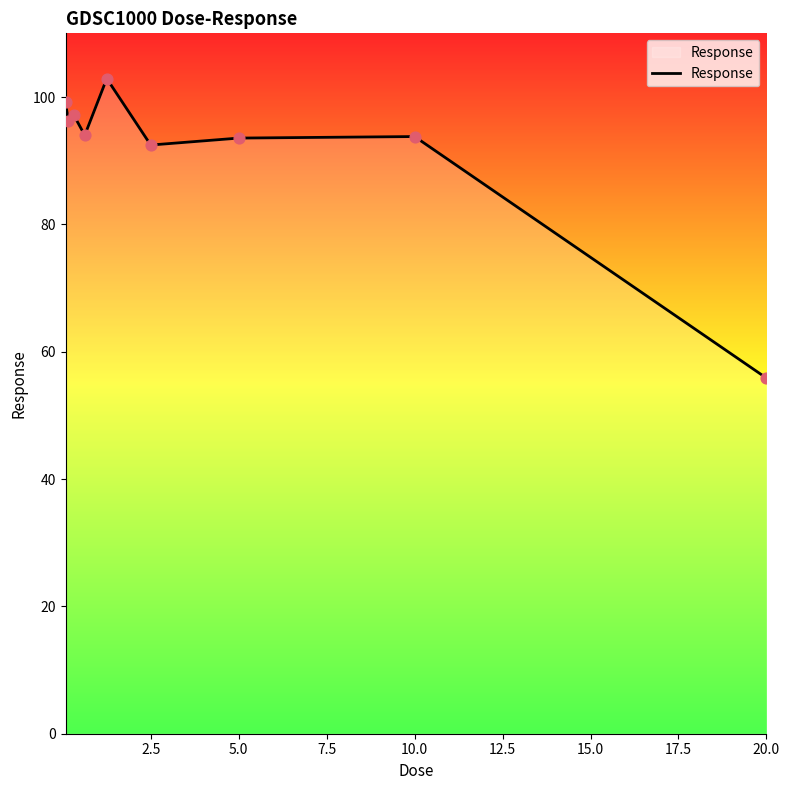

What is the minimum value shown in the chart?

55.9